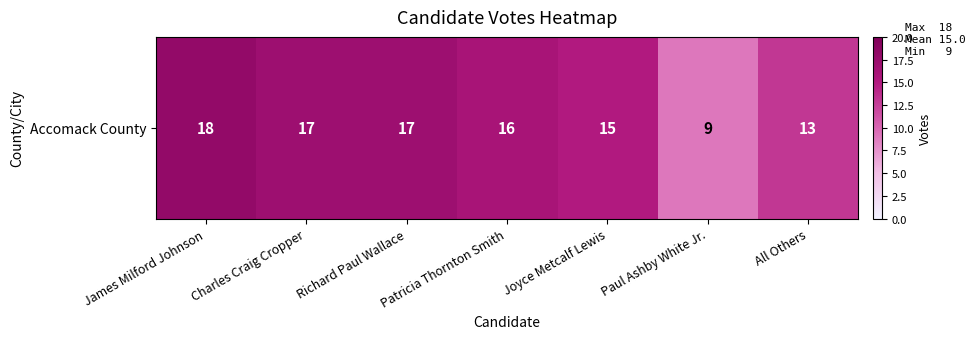

Count the number of data series in this chart.

1